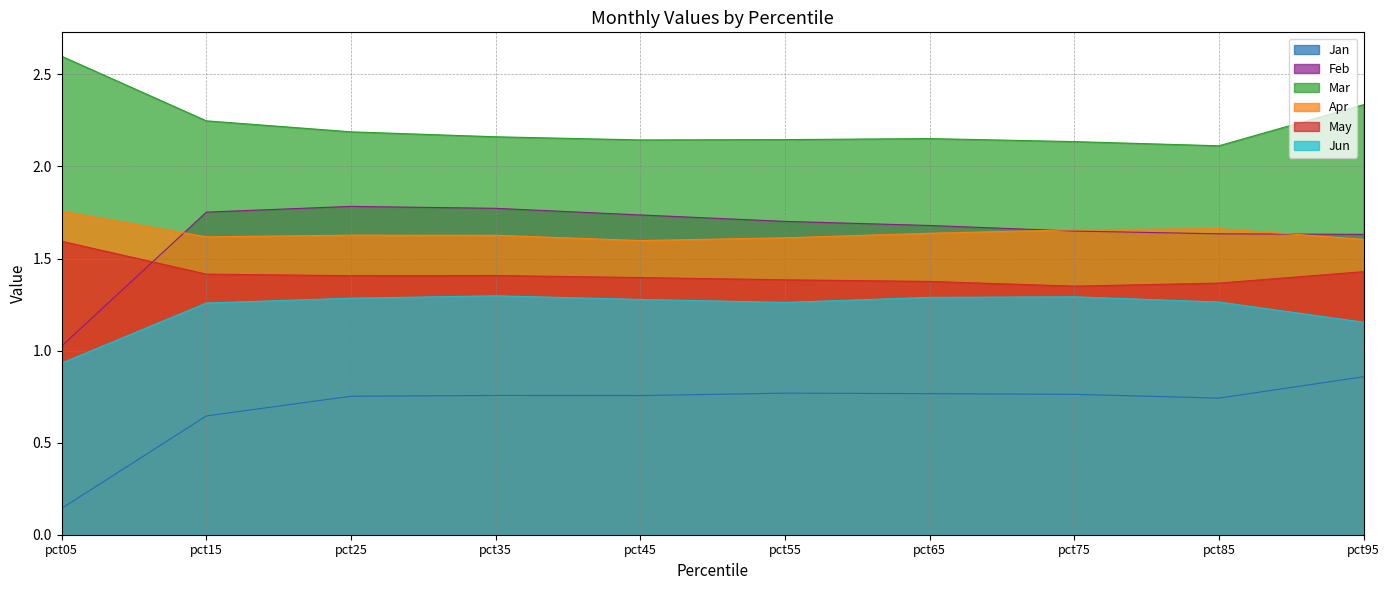

True or false: Apr has a value of 0.8 at pct85.

False